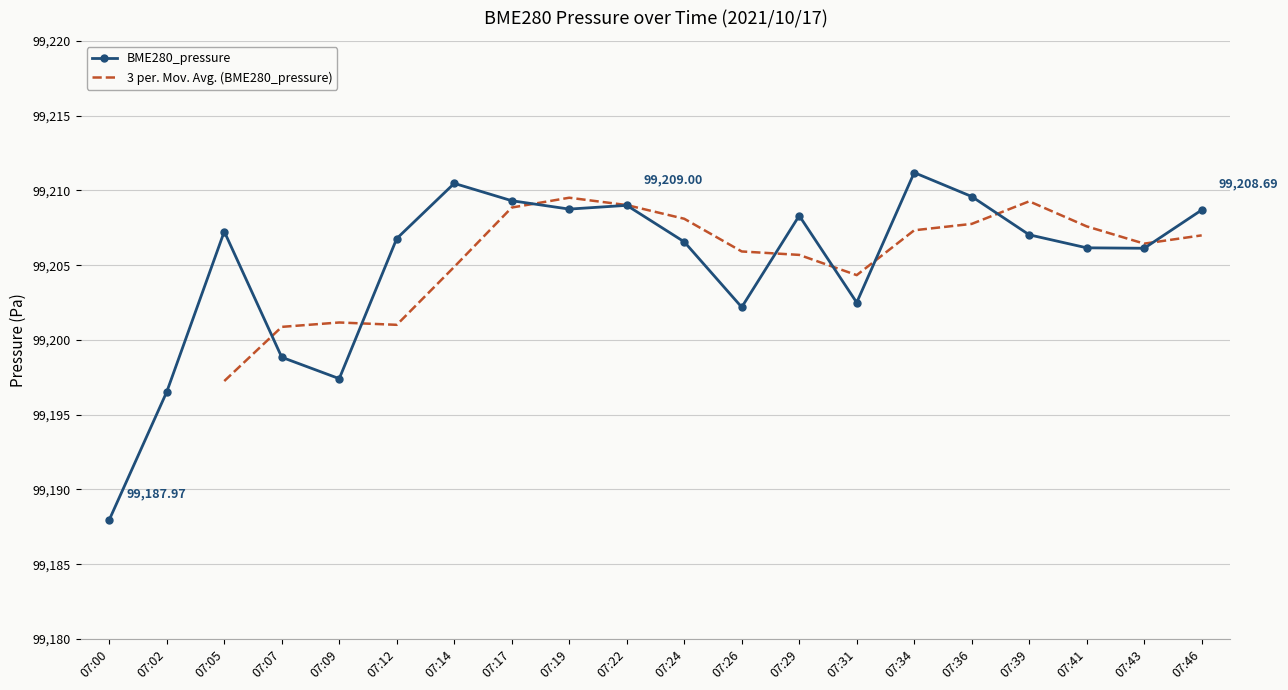

How many values exceed 99207?

10